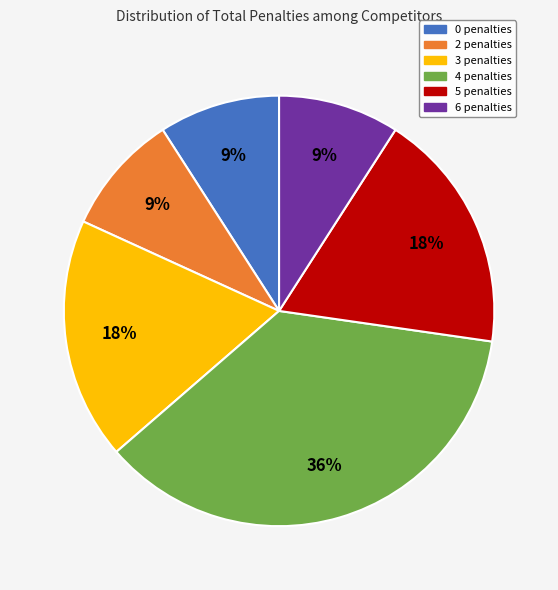

Is there any slice that represents more than half of the pie?

No